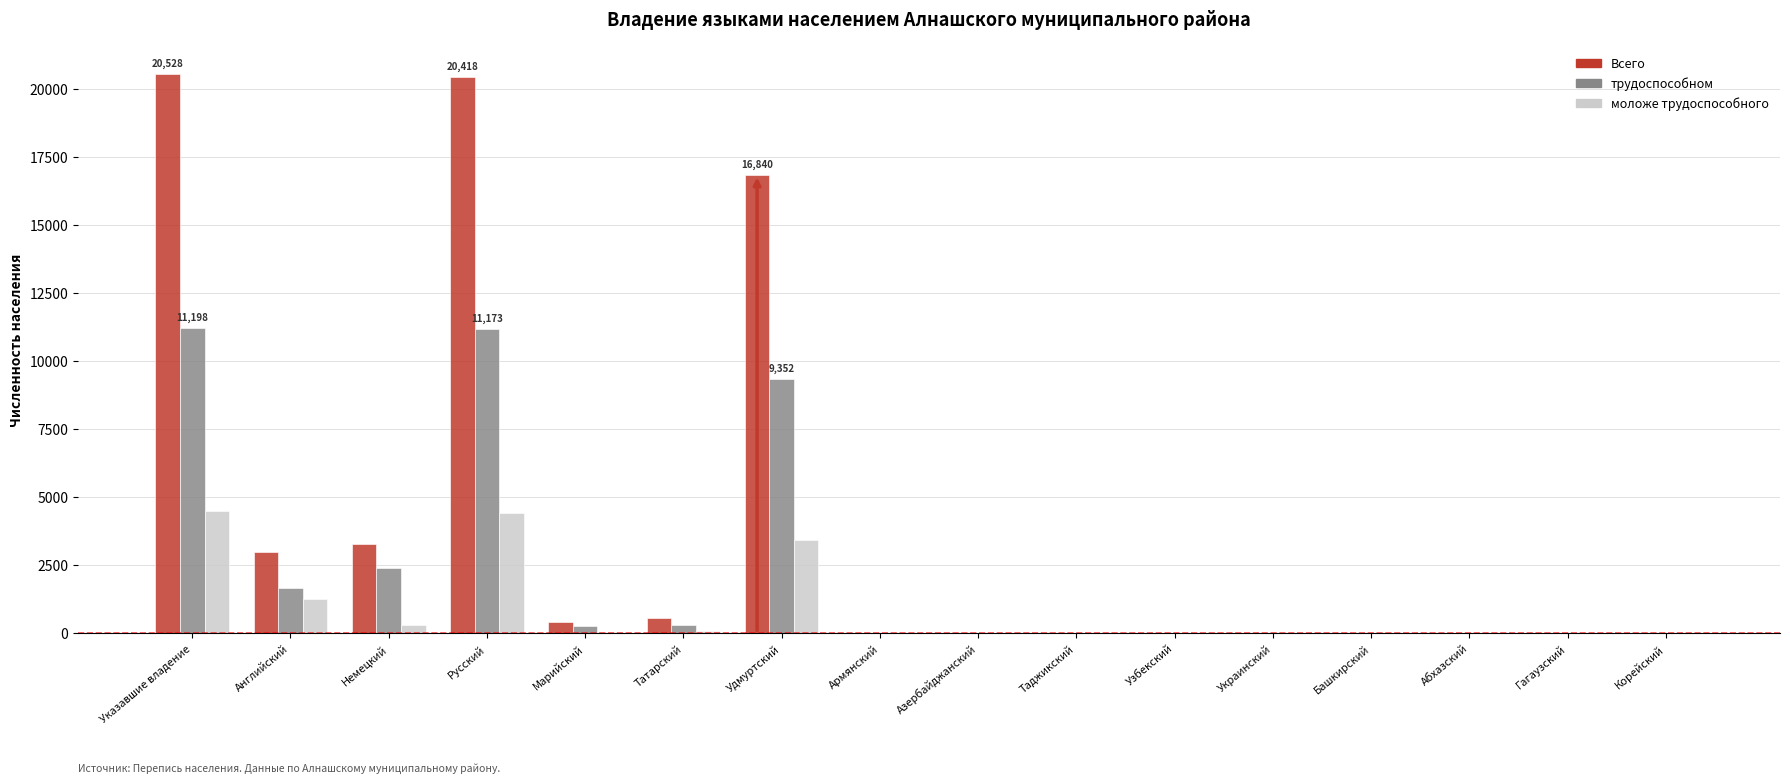

Are the bars grouped side by side (vs. stacked)?

Yes